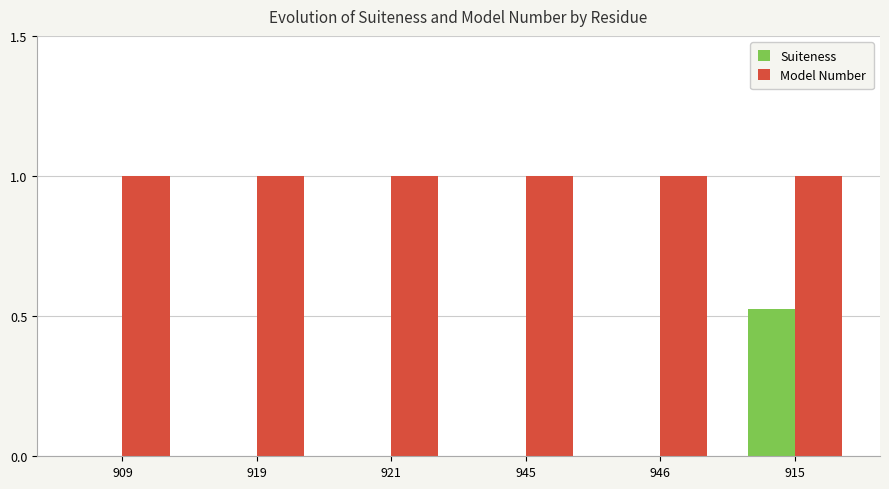

How many data points does each series have?

6